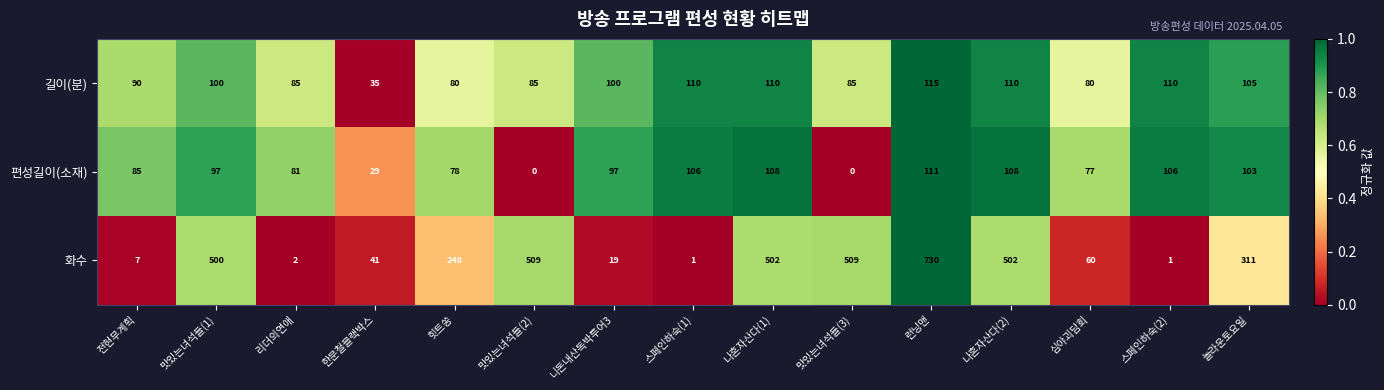

True or false: 길이(분) has a value of 90 at 전현무계획.

True